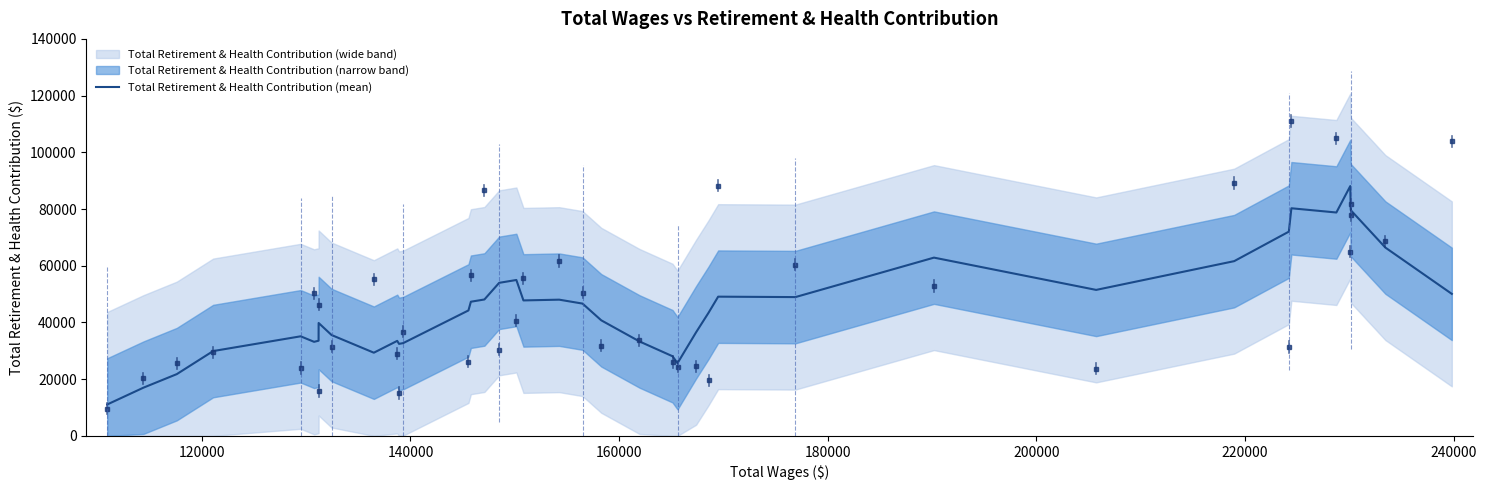

What is the lowest value of the Total Retirement & Health Contribution (mean) series?

11086.6